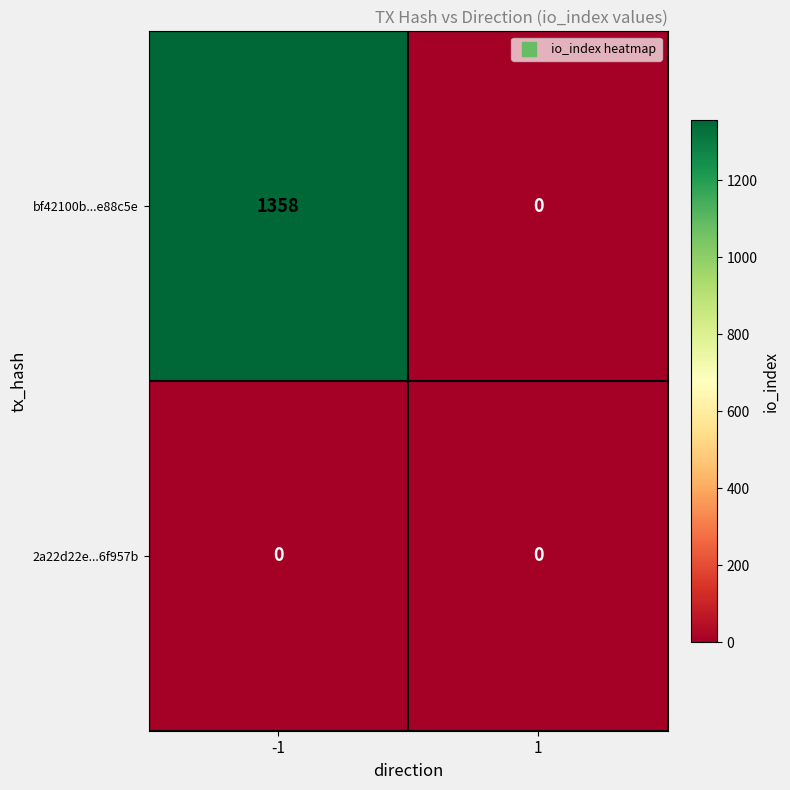

What is the maximum value shown in the chart?

1358